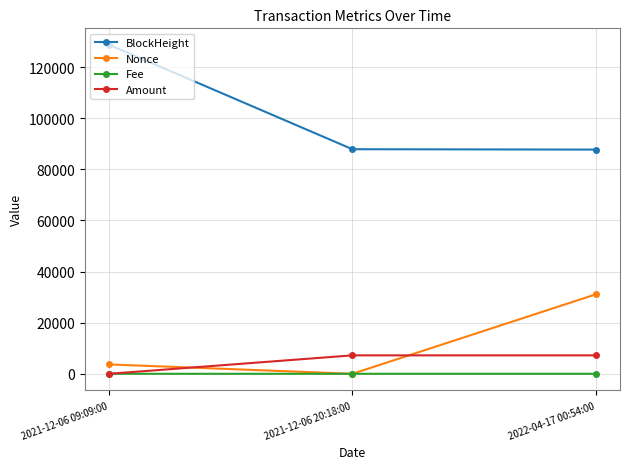

The value of Nonce at 2021-12-06 09:09:00 is 3672.0. True or false?

True